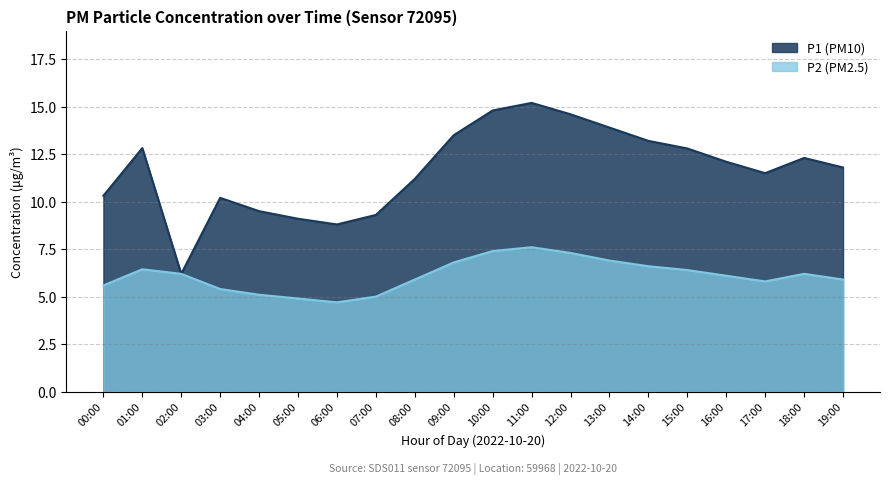

What is the minimum value shown in the chart?

4.7